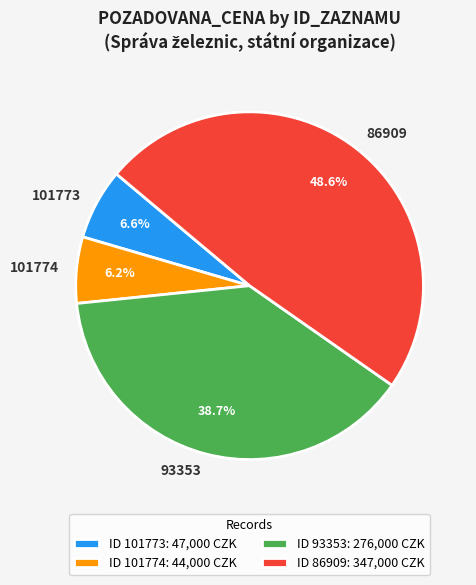

To the nearest percent, what percentage of the pie is 101773?

7%